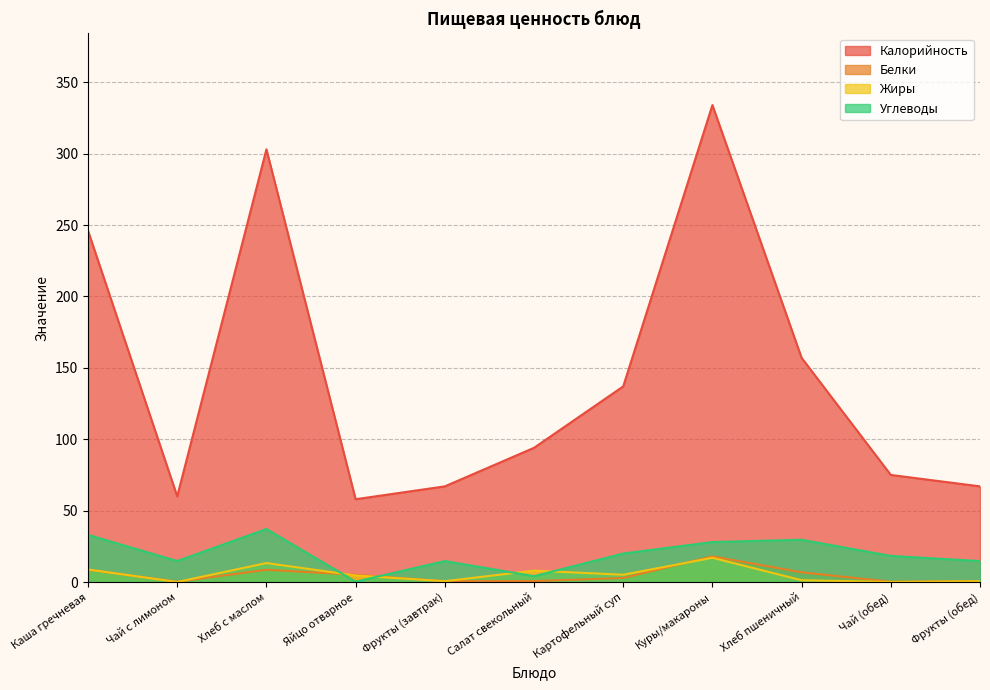

At how many categories does at least one series exceed 55?

11